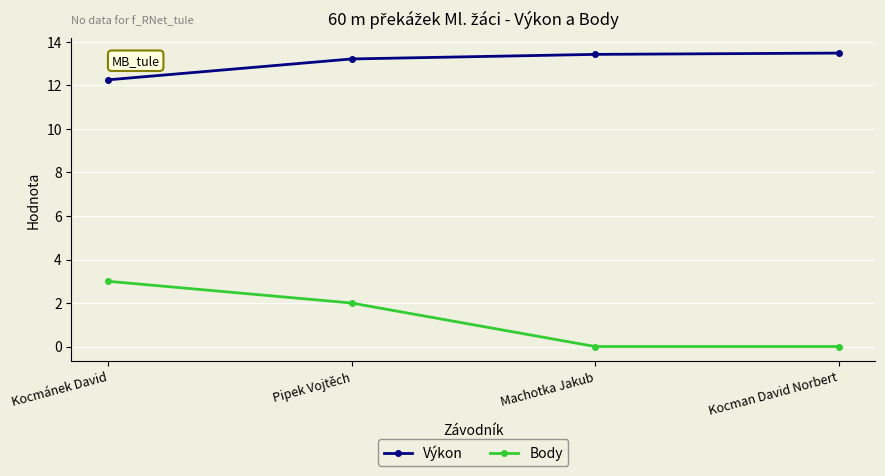

What is the average value of the Výkon series?

13.1